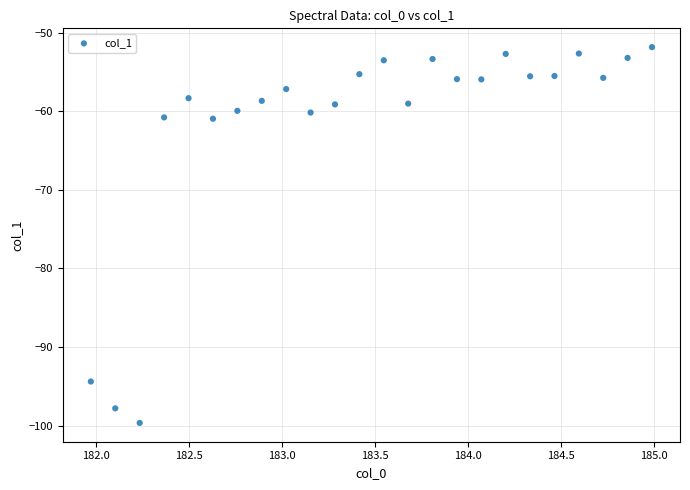

What is the range of Y values (max minus min)?

47.8